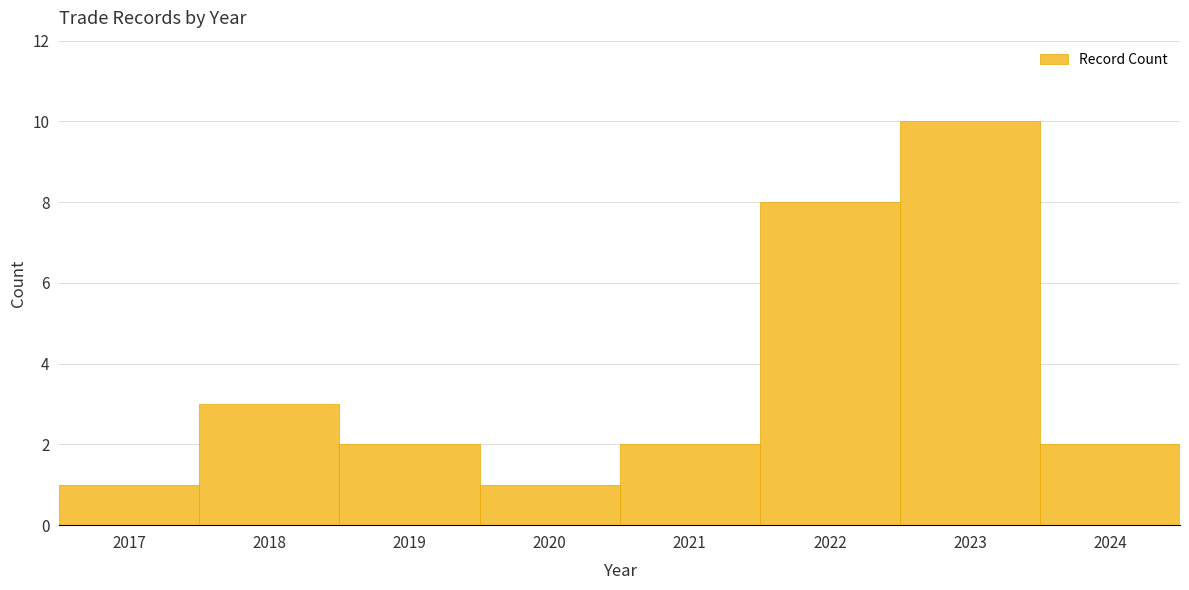

Reading left to right, list every bar in this chart as the range it spans on the x-axis followed by its height. The values are not printed on the chart, so give them approximately, as read against the axis.

2016.5 to 2017.5: 1
2017.5 to 2018.5: 3
2018.5 to 2019.5: 2
2019.5 to 2020.5: 1
2020.5 to 2021.5: 2
2021.5 to 2022.5: 8
2022.5 to 2023.5: 10
2023.5 to 2024.5: 2